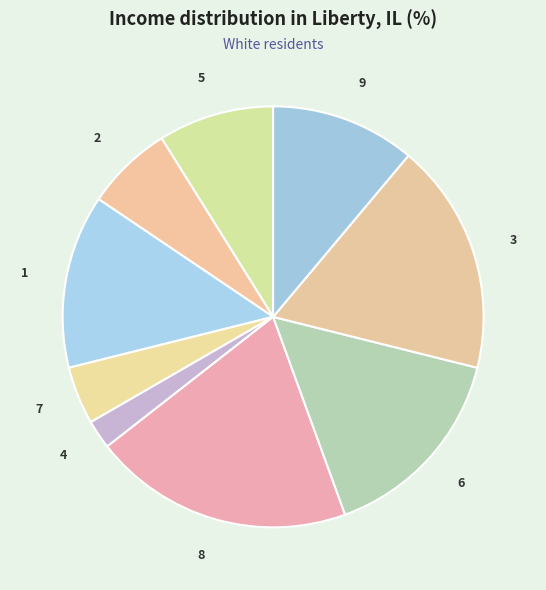

Which slice is the largest?

8